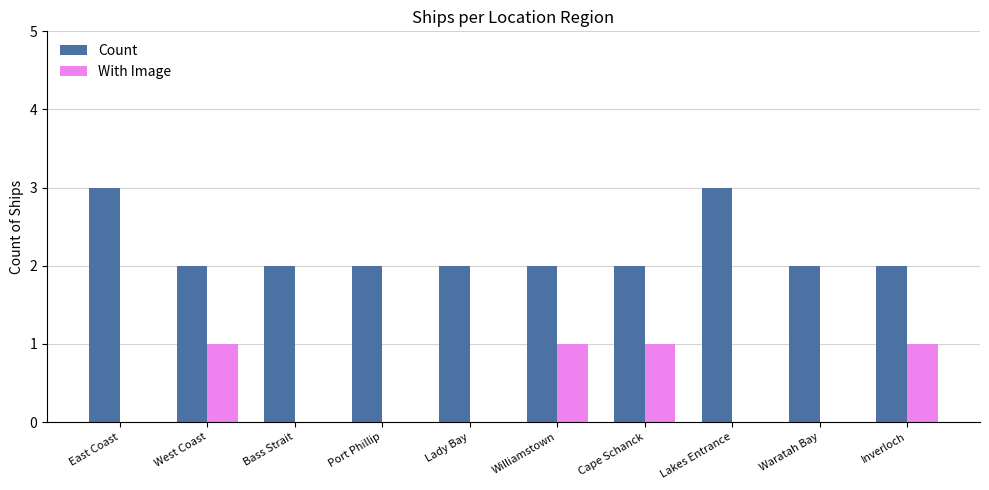

The Count series shows 1 at Williamstown. True or false?

False